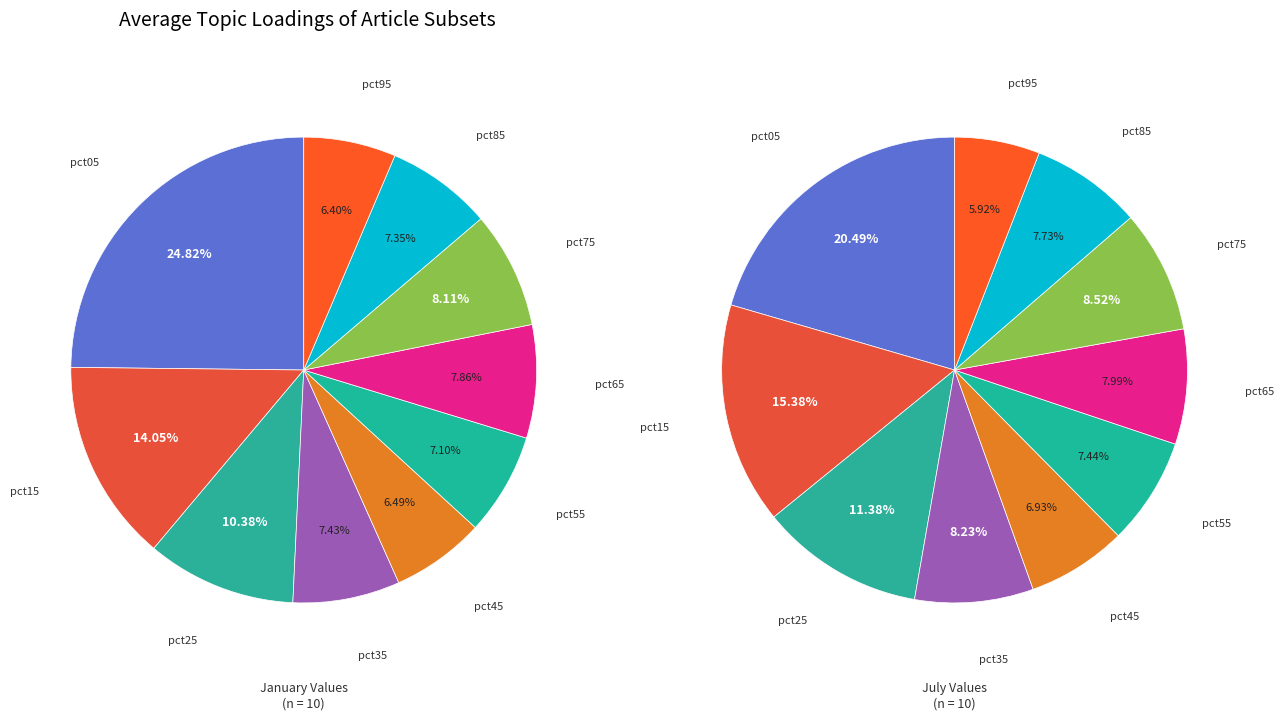

What is the difference between the highest and lowest values at 3?

0.3